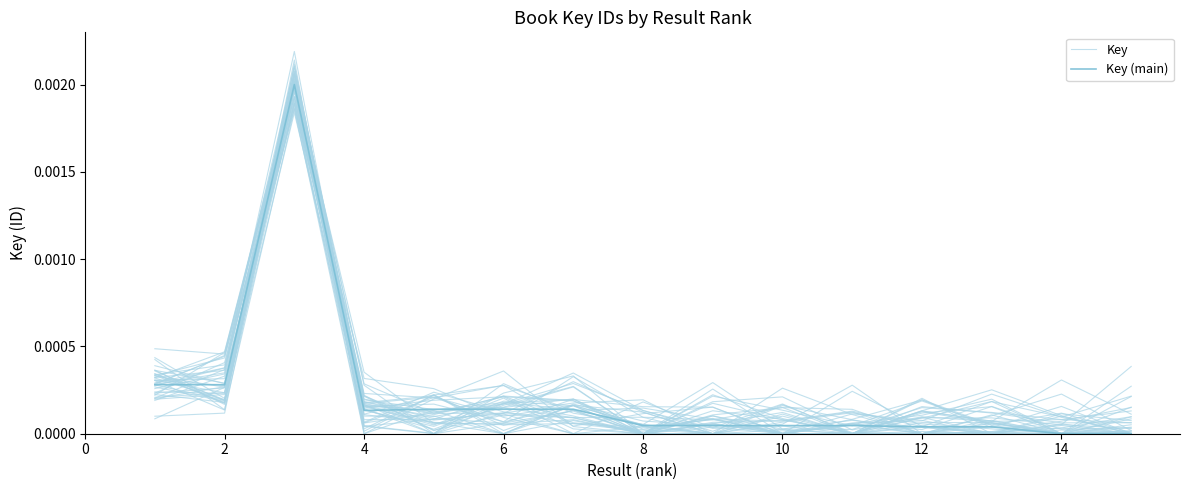

In Key, how many points are lower than both neighbors (excluding endpoints)?

4